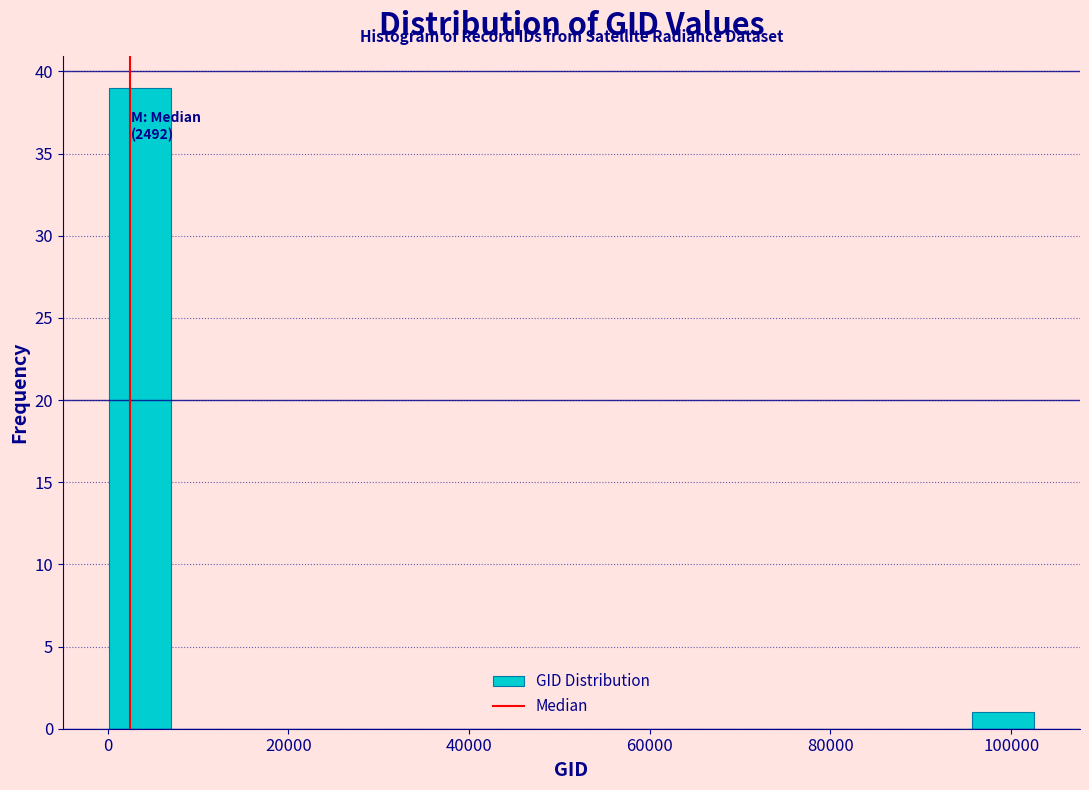

Read against the x-axis, roughly where is the centre of the tallest bar?

4000